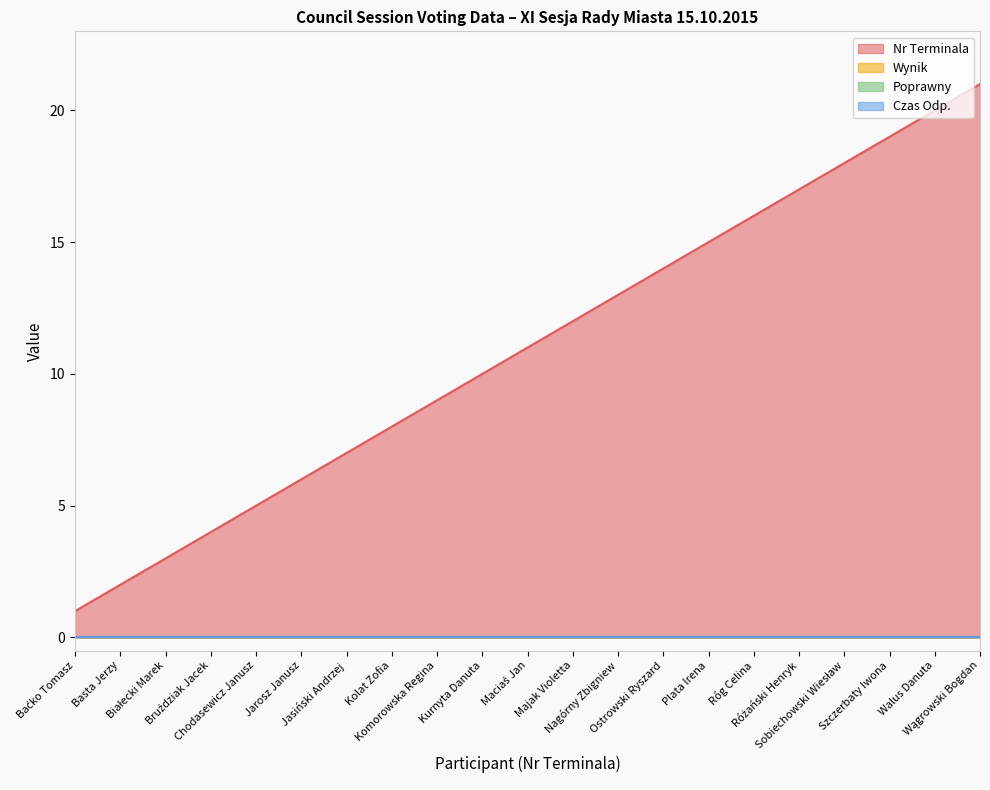

What position from the left is Ostrowski Ryszard?

14